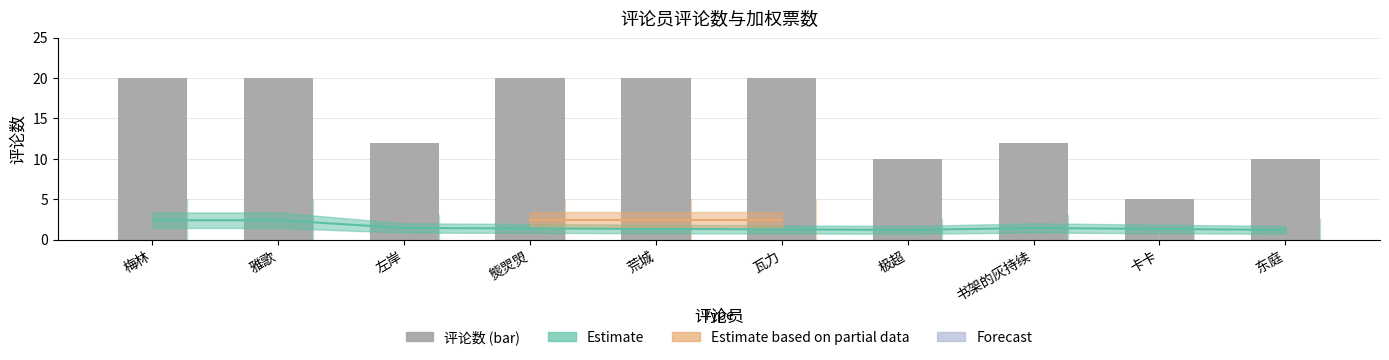

List the labels in order of value, smallest first.

卡卡, 极超, 东庭, 左岸, 书架的灰持续, 梅林, 雅歌, 熋焸焽, 荒城, 瓦力